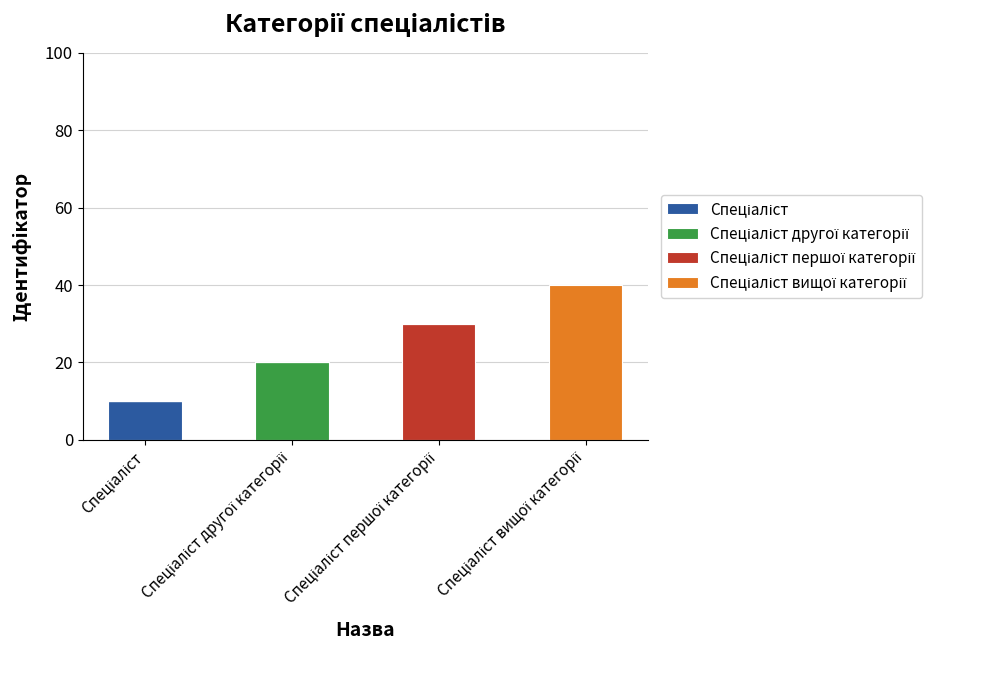

Are the bars horizontal?

No